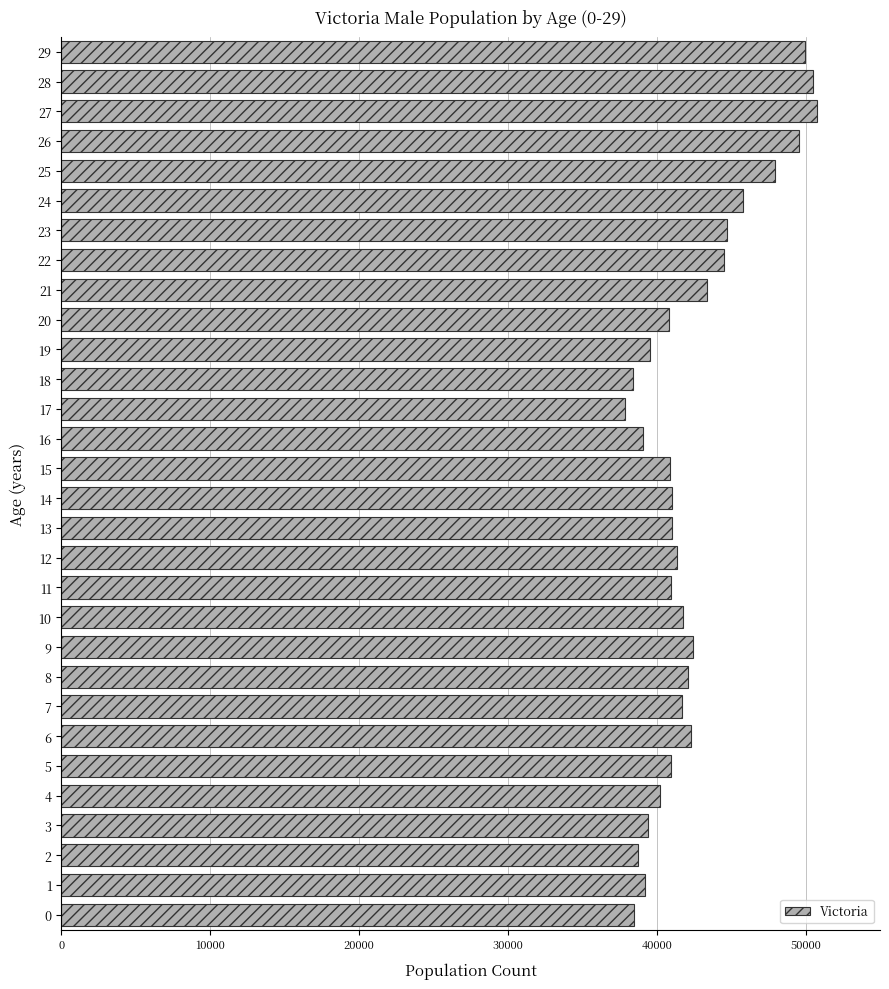

The value at 28 is 24357. True or false?

False